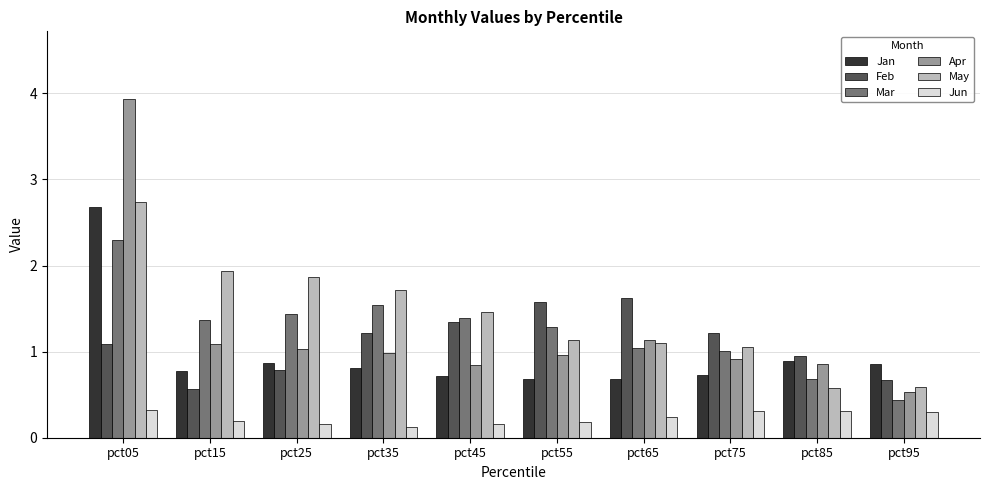

Which series has the widest spread of values?

Apr